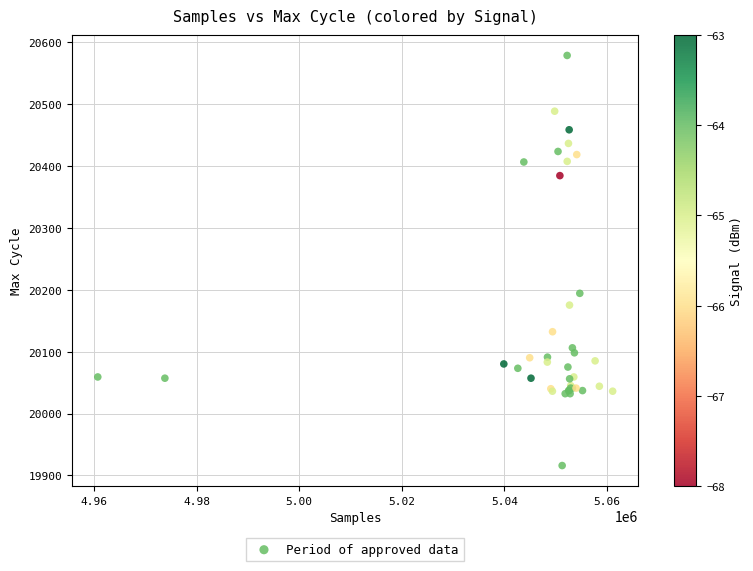

What Y value in the scatter plot is closest to 20247?

20194